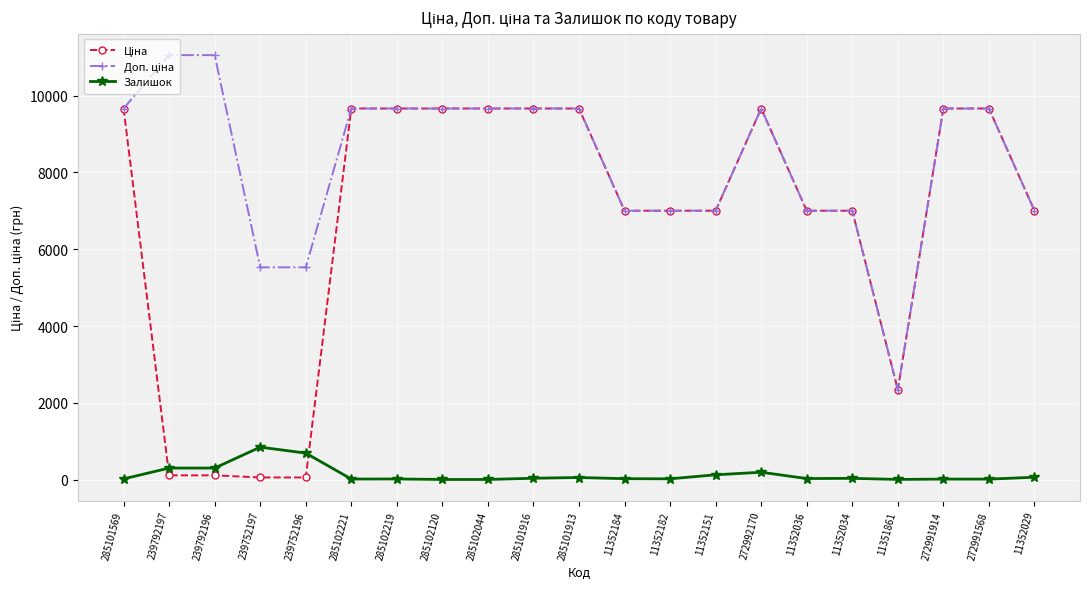

What is the maximum value shown in the chart?

11055.0